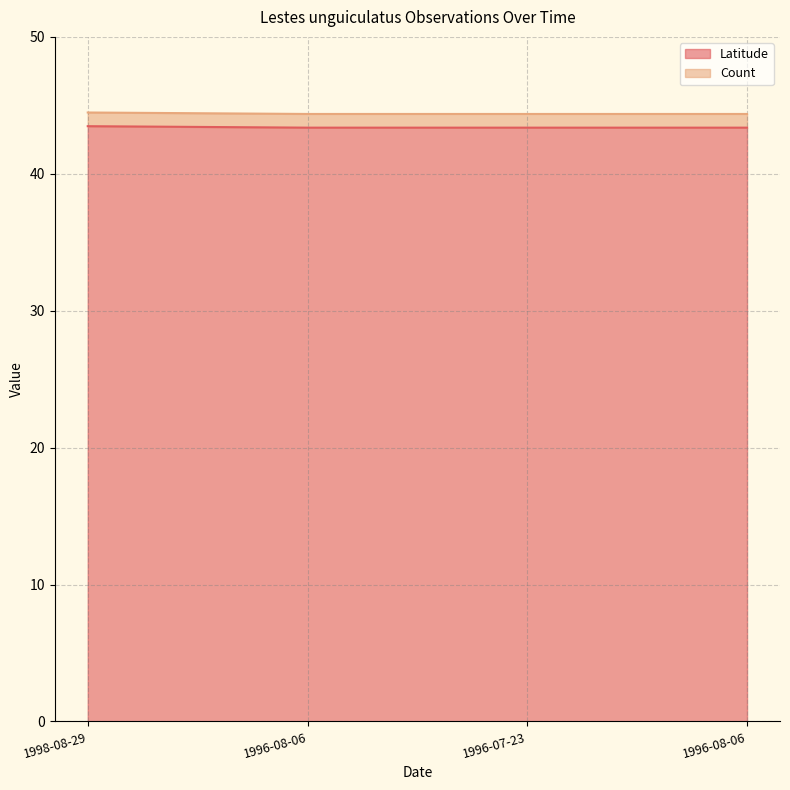

Does the chart display data point markers on the line(s)?

No